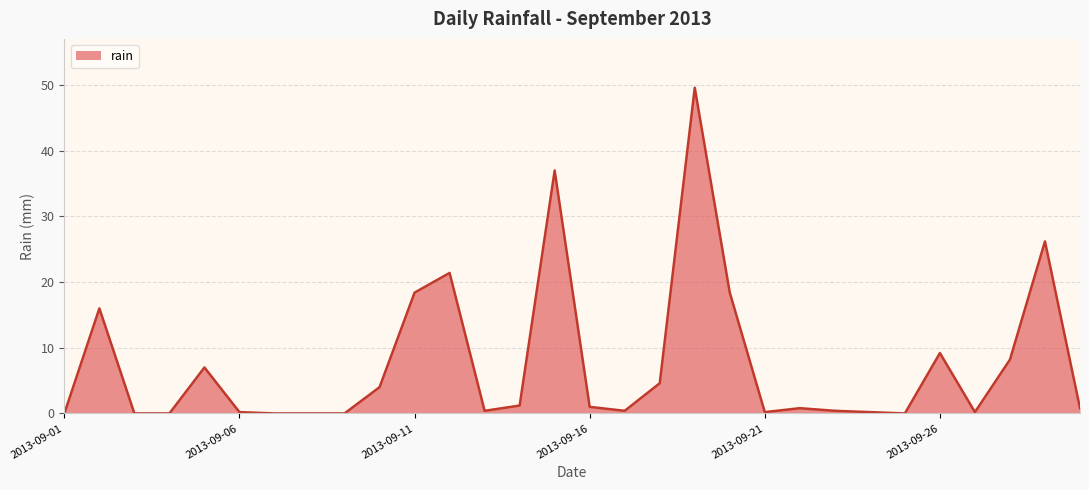

What is the maximum value shown in the chart?

49.6